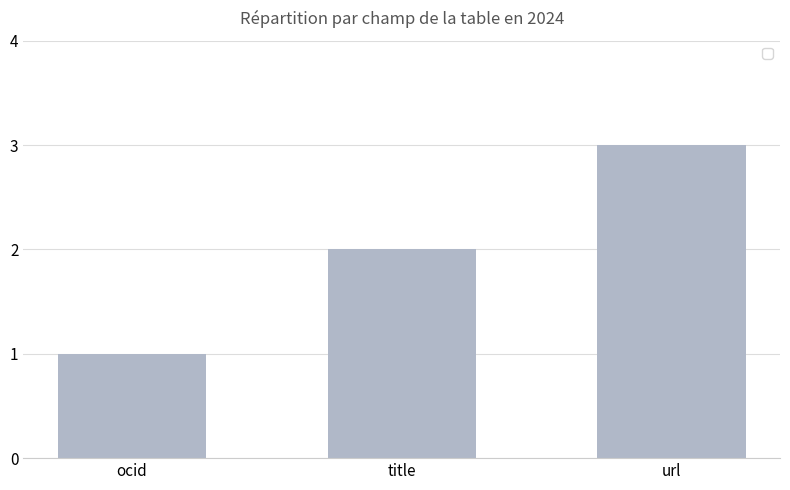

What is the greatest value displayed?

3